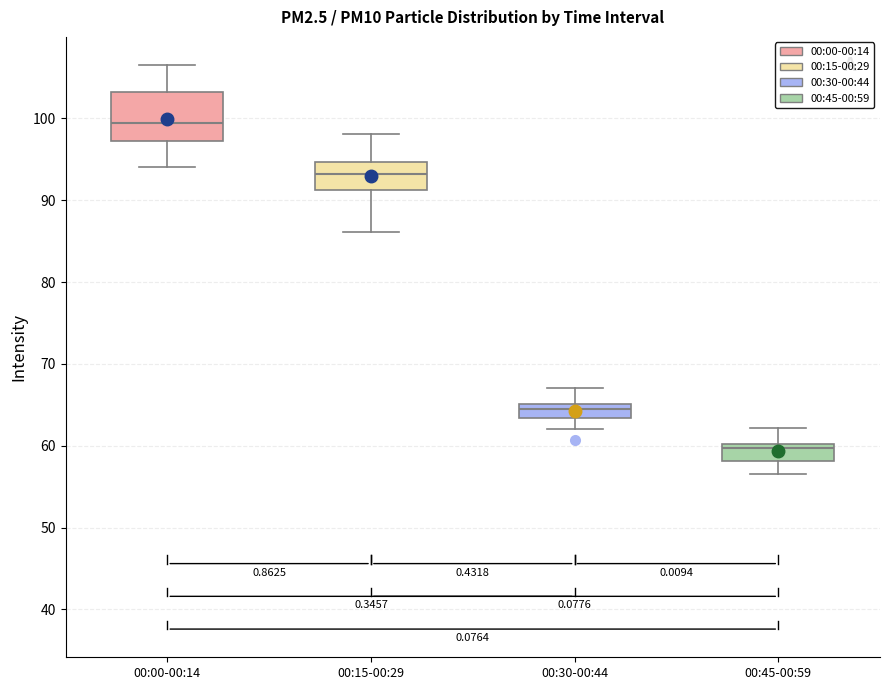

Reading left to right, transcribe this box plot: for each box, give where its median line is, the range the box spans, and where its two whiskers end, as read against the y-axis. The values are not printed on the chart, so give them approximately, as read against the axis.

00:00-00:14: median 99, box 97 to 103, whiskers 94 to 107
00:15-00:29: median 93, box 91 to 95, whiskers 86 to 98
00:30-00:44: median 64, box 63 to 65, whiskers 62 to 67
00:45-00:59: median 60 (just below the box's upper edge), box 58 to 60, whiskers 57 to 62